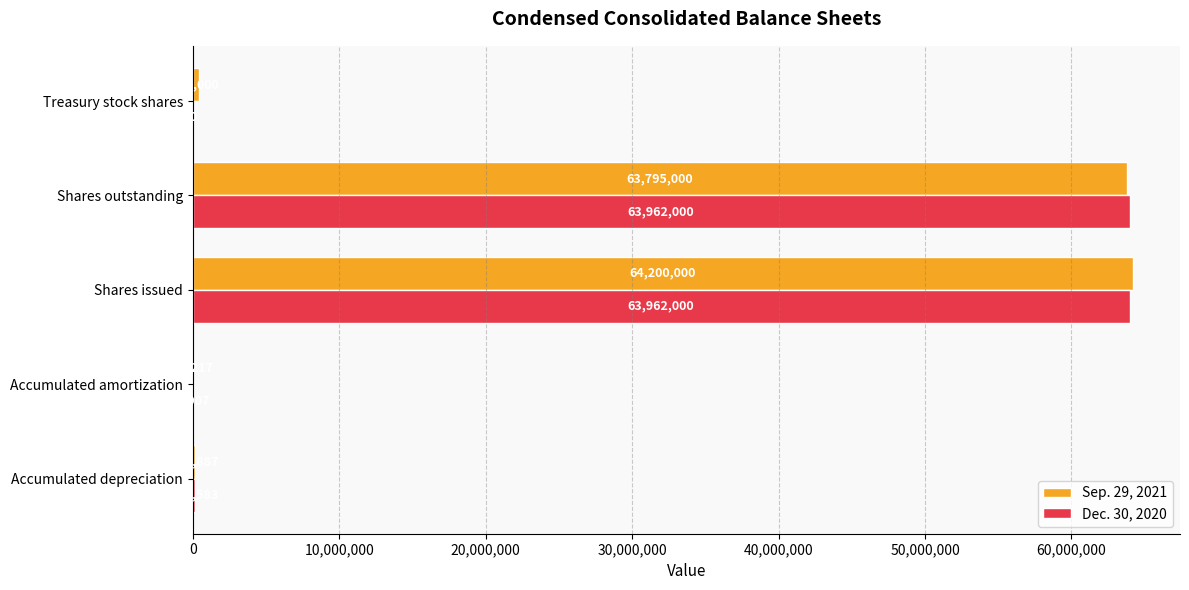

What is the average value of the Dec. 30, 2020 series?

25616098